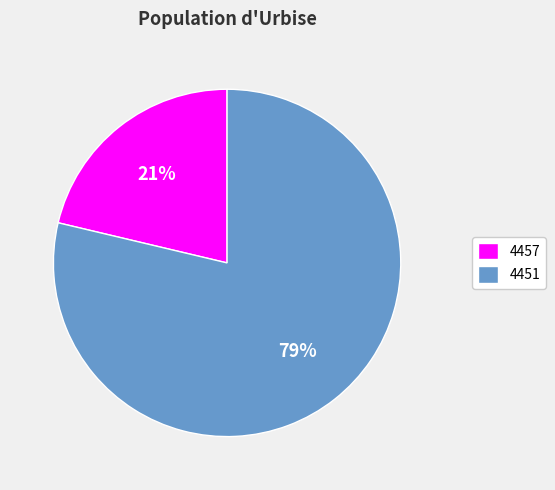

To the nearest percent, what is the average slice percentage?

50%